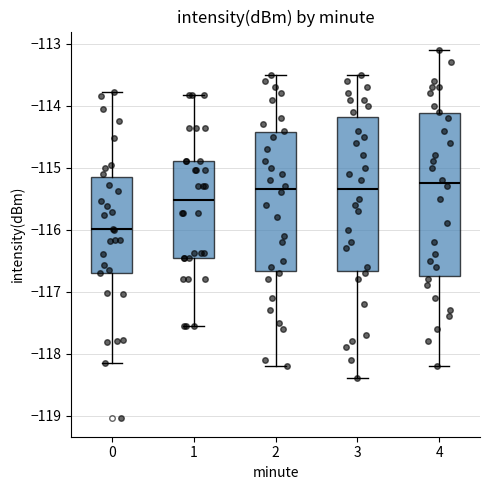

Reading left to right, transcribe this box plot: for each box, give where its median line is, the range the box spans, and where its two whiskers end, as read against the y-axis. The values are not printed on the chart, so give them approximately, as read against the axis.

0: median -116.0, box -116.7 to -115.1, whiskers -118.2 to -113.8
1: median -115.5, box -116.5 to -114.9, whiskers -117.5 to -113.8
2: median -115.3, box -116.7 to -114.4, whiskers -118.2 to -113.5
3: median -115.3, box -116.7 to -114.2, whiskers -118.4 to -113.5
4: median -115.2, box -116.7 to -114.1, whiskers -118.2 to -113.1